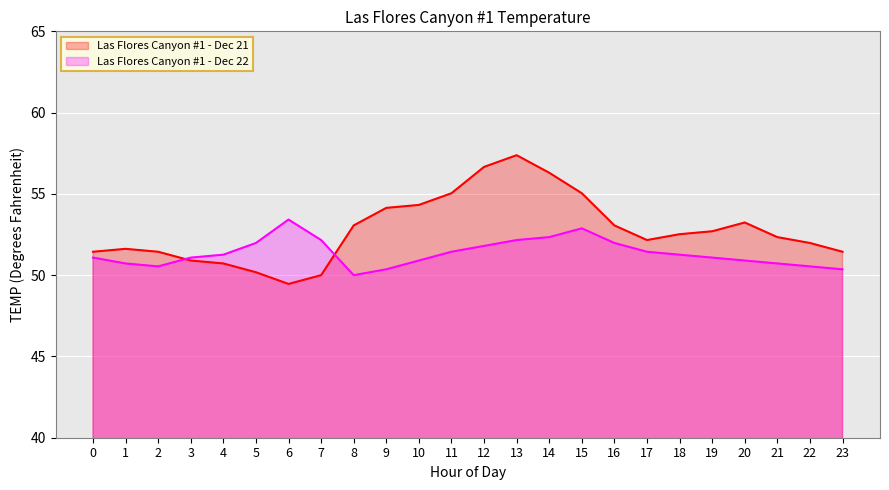

How many values in the Las Flores Canyon #1 - Dec 21 series are below 52?

10